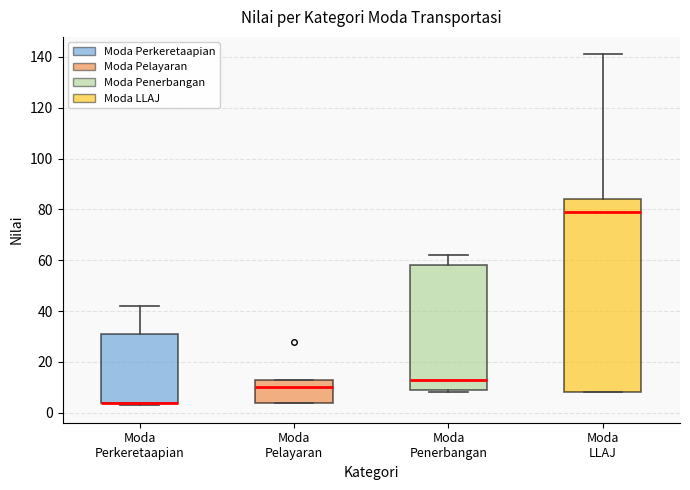

Reading left to right, read every box against the y-axis: the position of its median line, the range the box covers, and the ends of its whiskers. The values are not printed on the chart, so give them approximately, as read against the axis.

Moda Perkeretaapian: median 4 (drawn on the box's lower edge), box 4 to 32, whiskers 4 (just below the box's lower edge) to 42
Moda Pelayaran: median 10, box 4 to 14, whiskers 4 to 14
Moda Penerbangan: median 14, box 10 to 58, whiskers 8 to 62
Moda LLAJ: median 80, box 8 to 84, whiskers 8 to 142